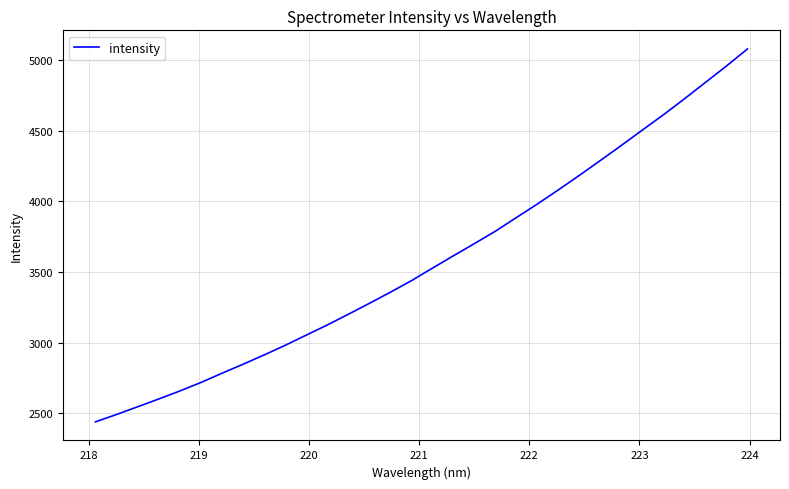

What is the greatest value displayed?

5078.0